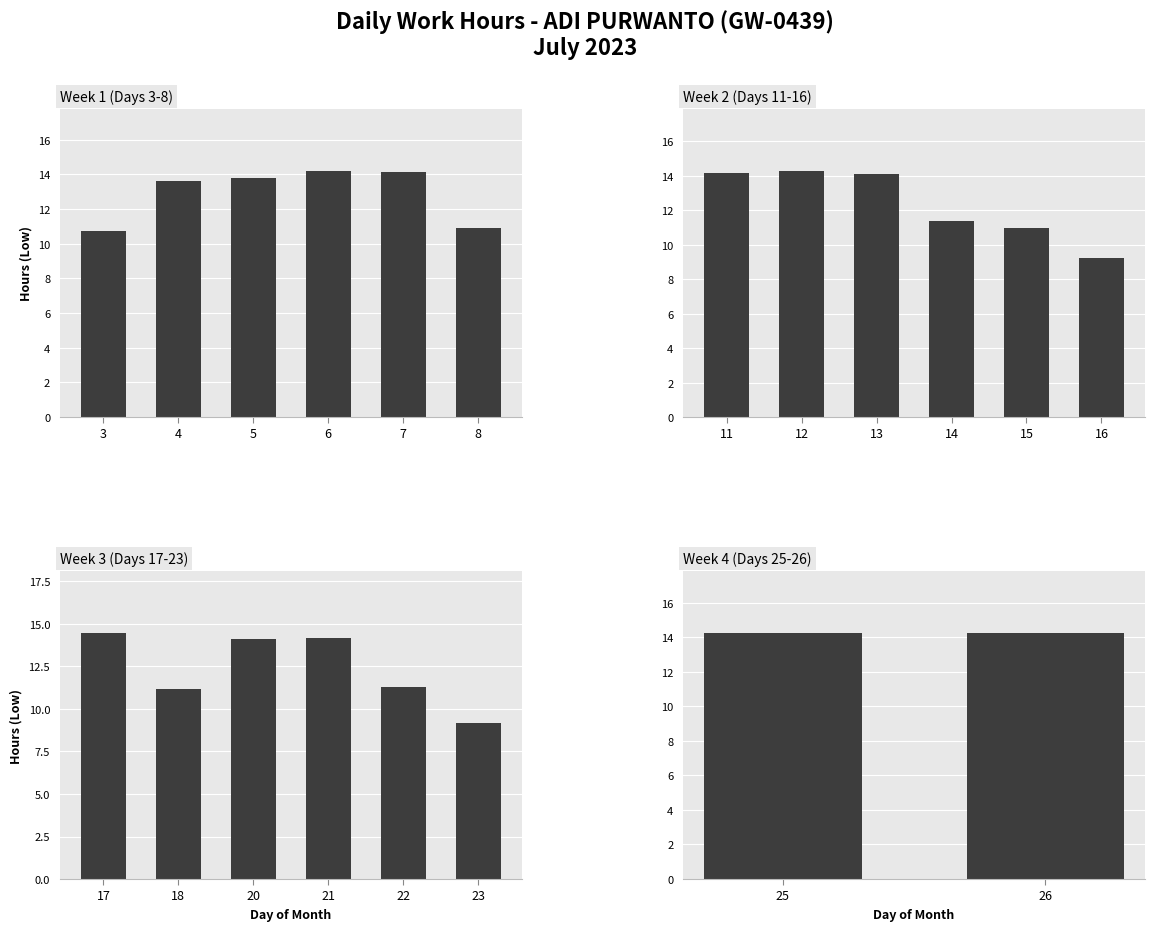

Is it true that the value at 19 is 6.1?

False